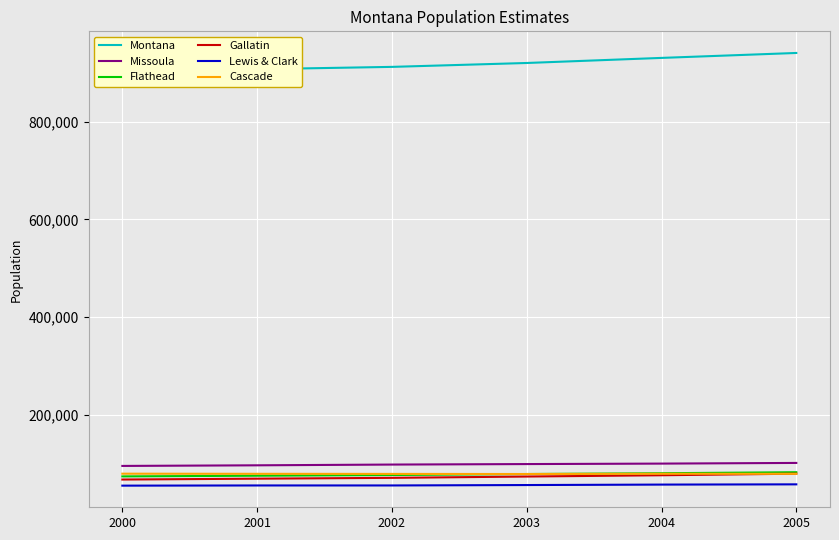

Reading left to right, what are all the values shown in this chart?

Montana: 903773	906961	911667	919630	930009	940102
Missoula: 96178	97435	98968	99976	100934	102298
Flathead: 74774	76171	77583	79643	81247	83320
Gallatin: 68375	70120	71824	74504	77124	80310
Lewis & Clark: 55886	56262	56271	57110	58041	58529
Cascade: 80318	80055	79848	79633	80198	80041